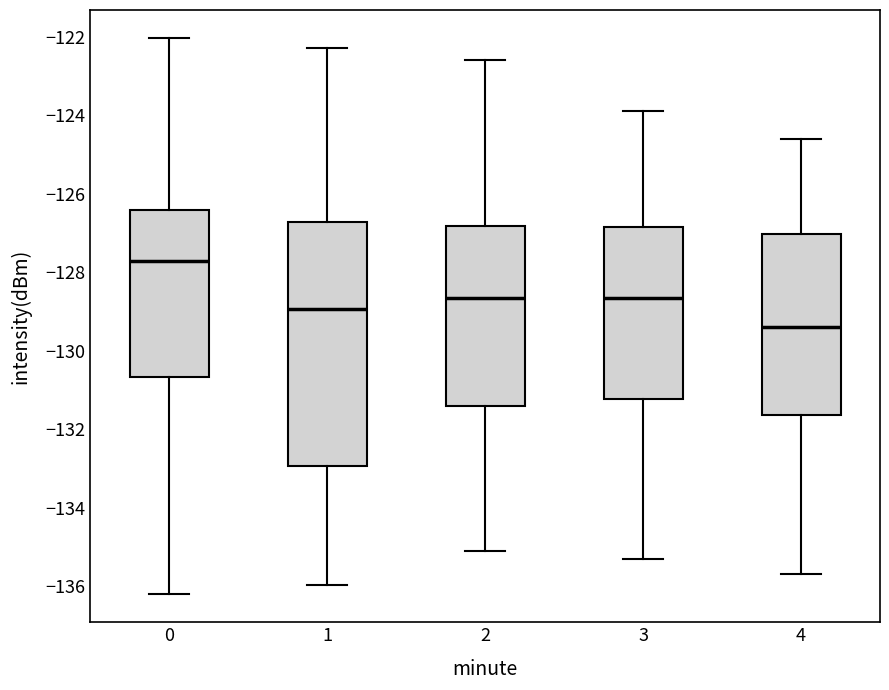

Reading left to right, read every box against the y-axis: the position of its median line, the range the box covers, and the ends of its whiskers. The values are not printed on the chart, so give them approximately, as read against the axis.

0: median -127.8, box -130.6 to -126.4, whiskers -136.2 to -122.0
1: median -129.0, box -133.0 to -126.8, whiskers -136.0 to -122.2
2: median -128.6, box -131.4 to -126.8, whiskers -135.0 to -122.6
3: median -128.6, box -131.2 to -126.8, whiskers -135.2 to -123.8
4: median -129.4, box -131.6 to -127.0, whiskers -135.6 to -124.6